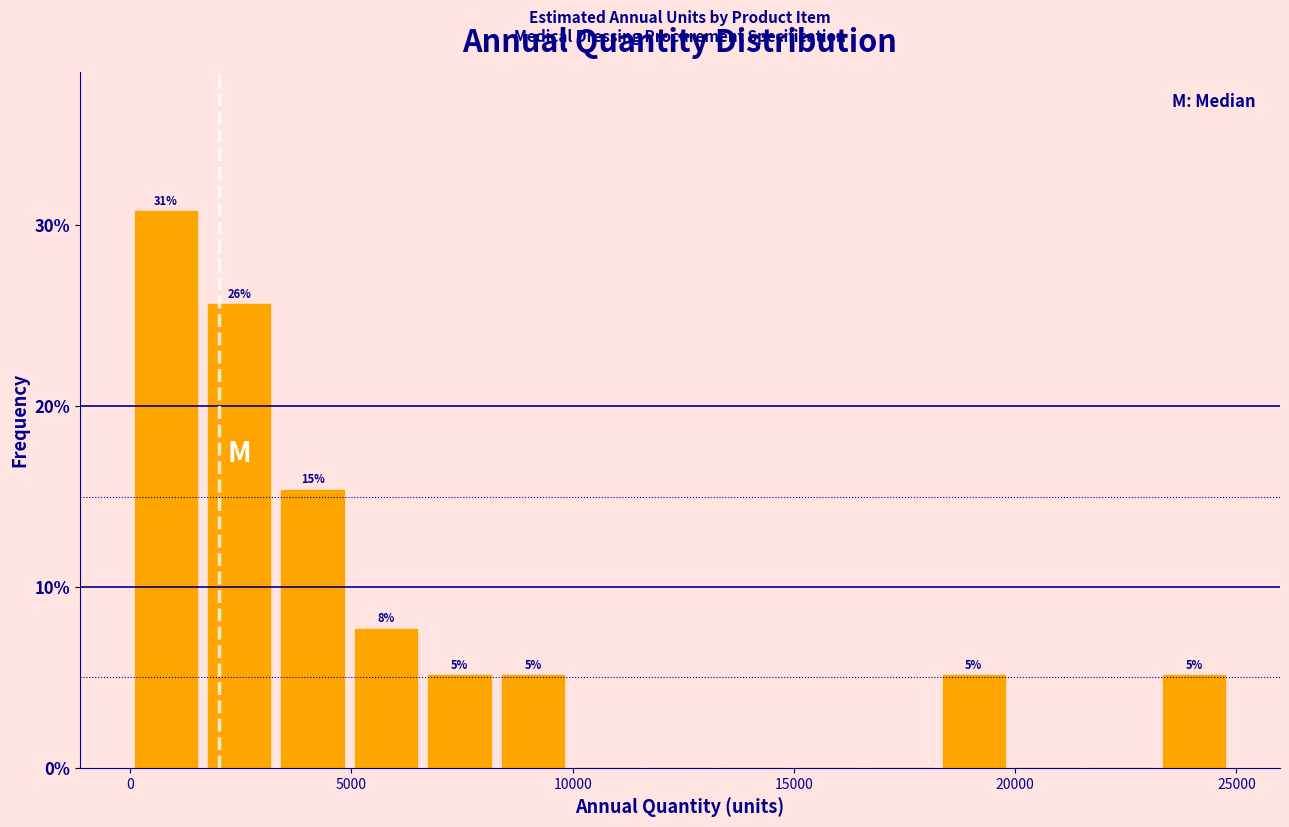

Around what value on the x-axis is the tallest bar? Give the approximate position of its centre, as read against the axis.

1000